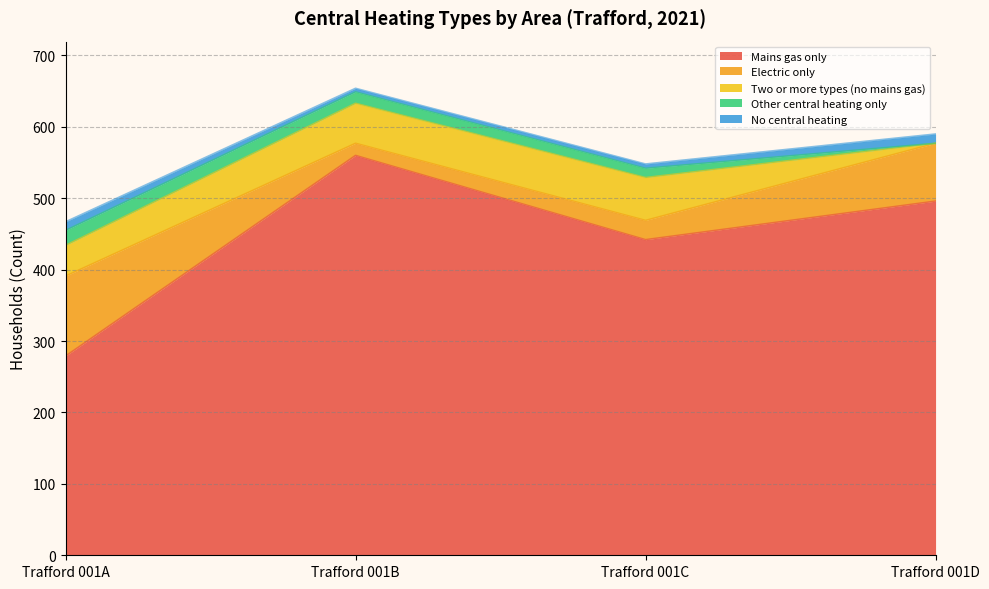

Reading left to right, what are all the values shown in this chart?

Mains gas only: 279	560	442	496
Electric only: 112	17	27	81
Two or more types (no mains gas): 43	56	60	0
Other central heating only: 21	16	13	0
No central heating: 12	5	6	13